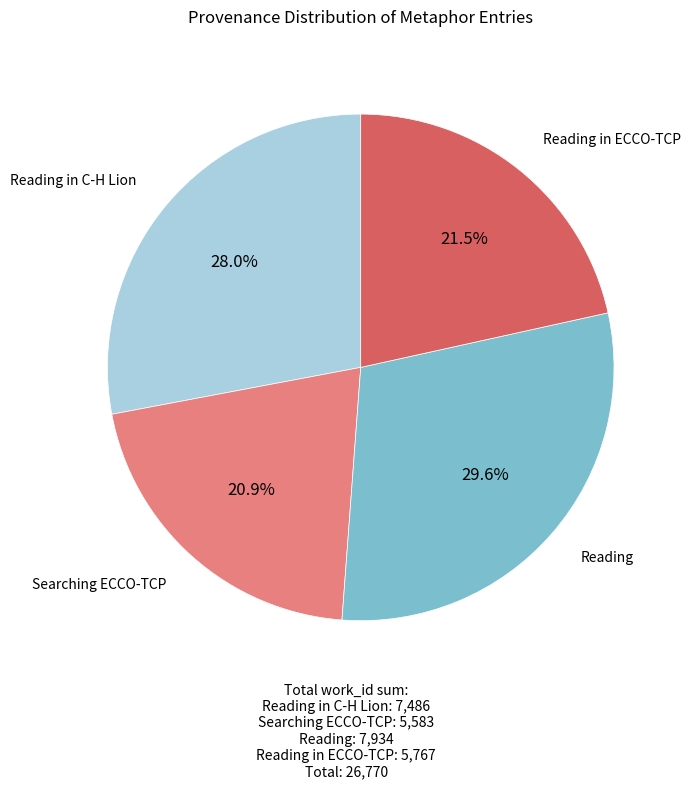

Does any single category account for the majority?

No